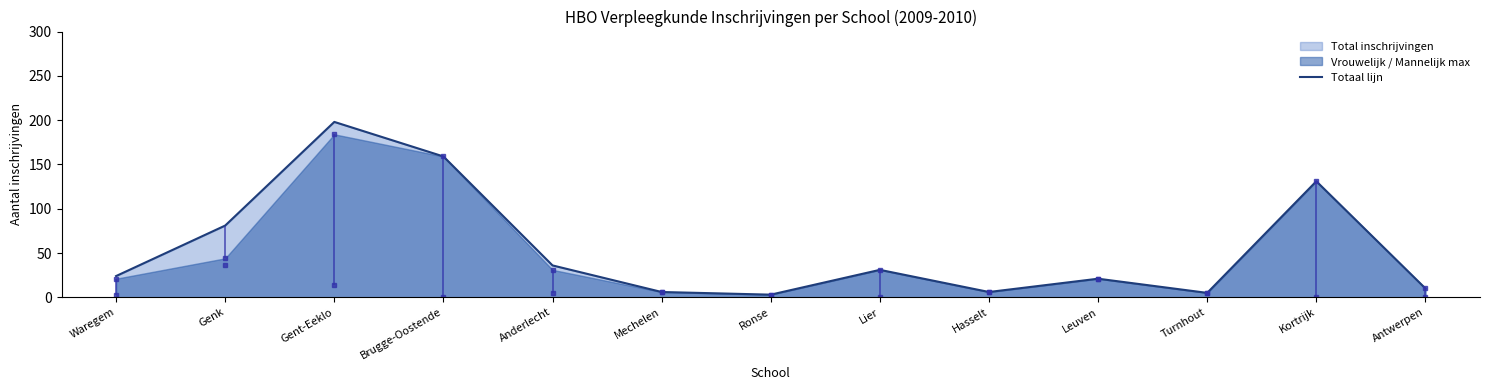

What is the change in value from Waregem to Anderlecht?

+12